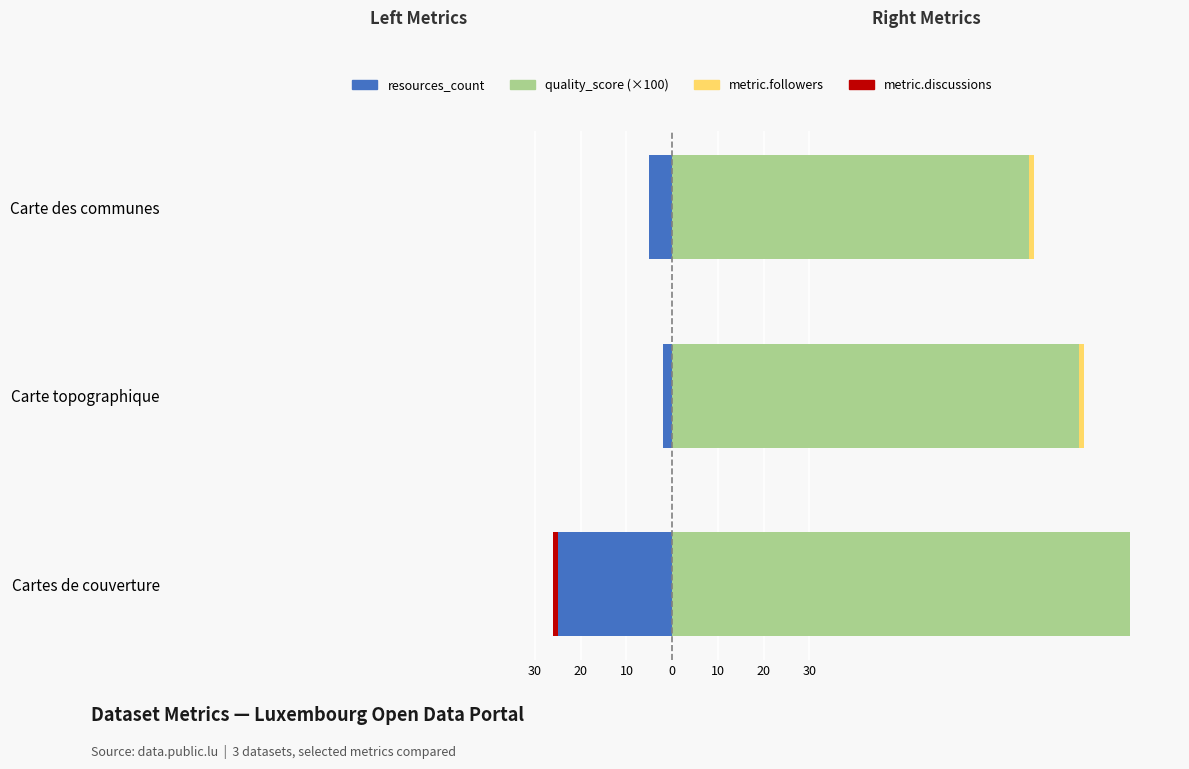

How many categories are shown in the chart?

3